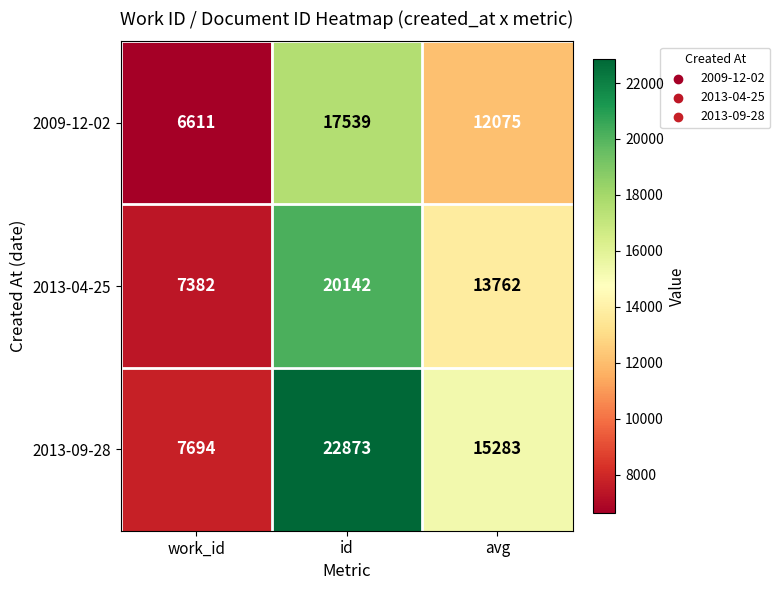

Rank the series at work_id from highest to lowest value.

2013-09-28, 2013-04-25, 2009-12-02